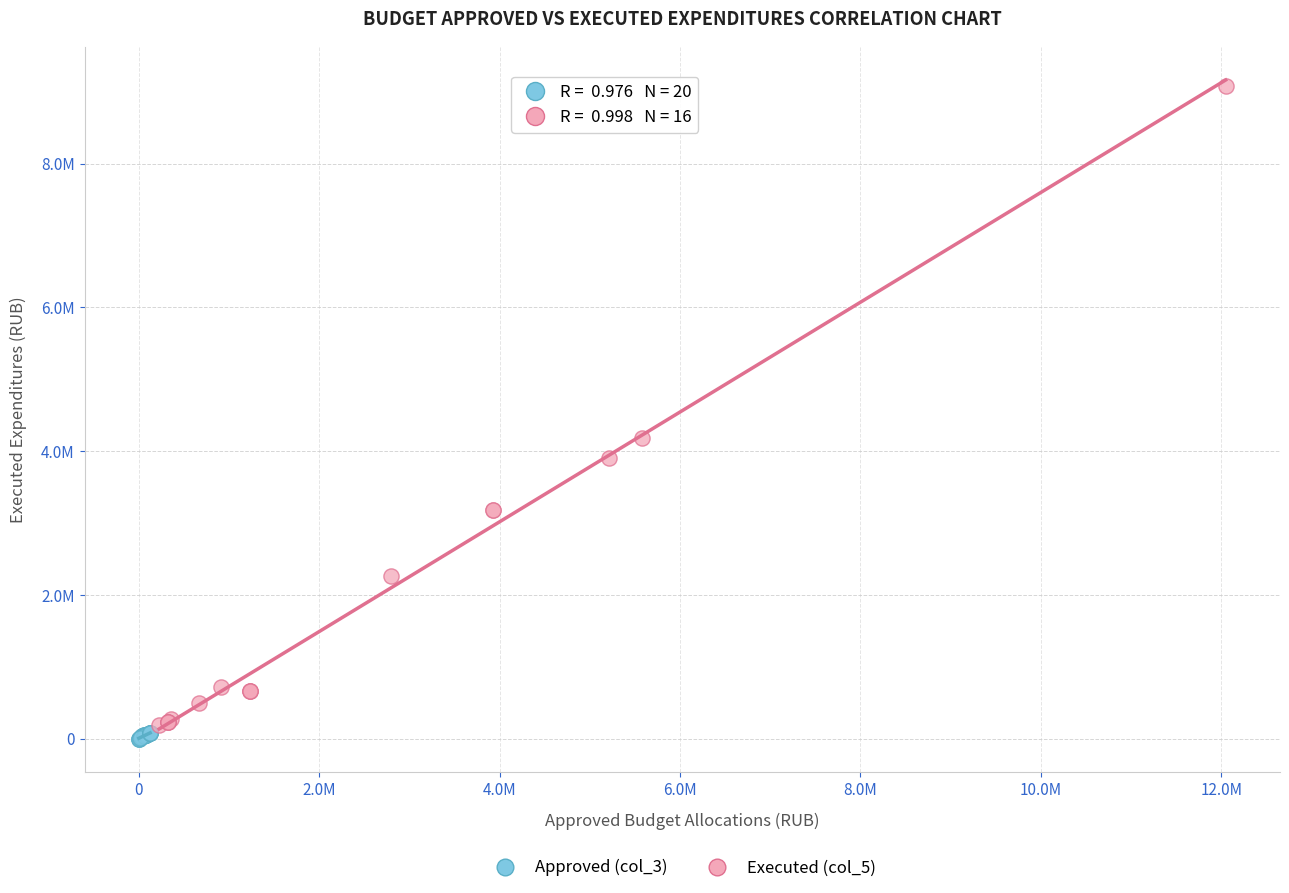

What are all the series names shown in the legend?

Approved (col_3), Executed (col_5)